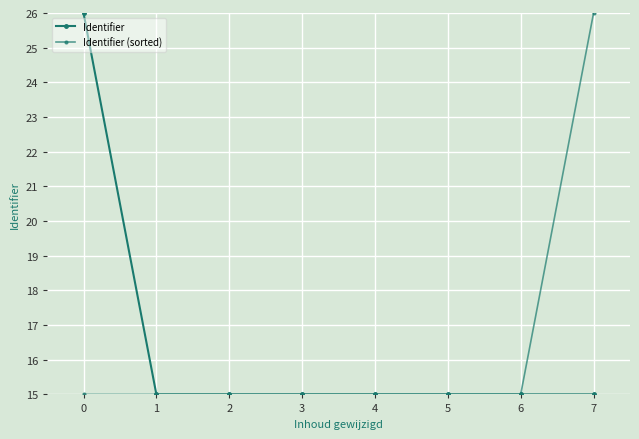

Which series changed the most between 3 and 6?

Identifier